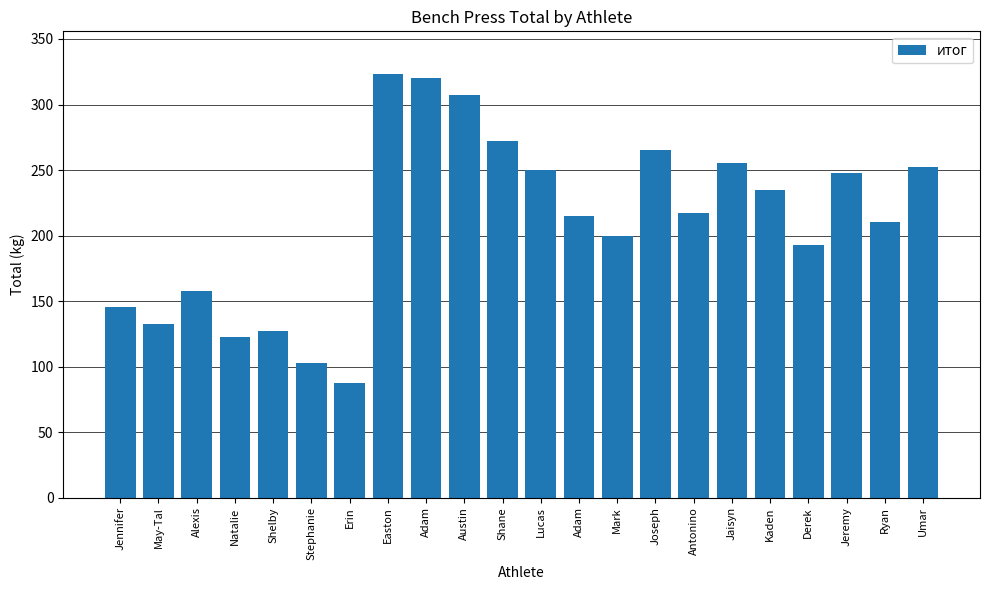

Where does the data first go above 217?

Easton